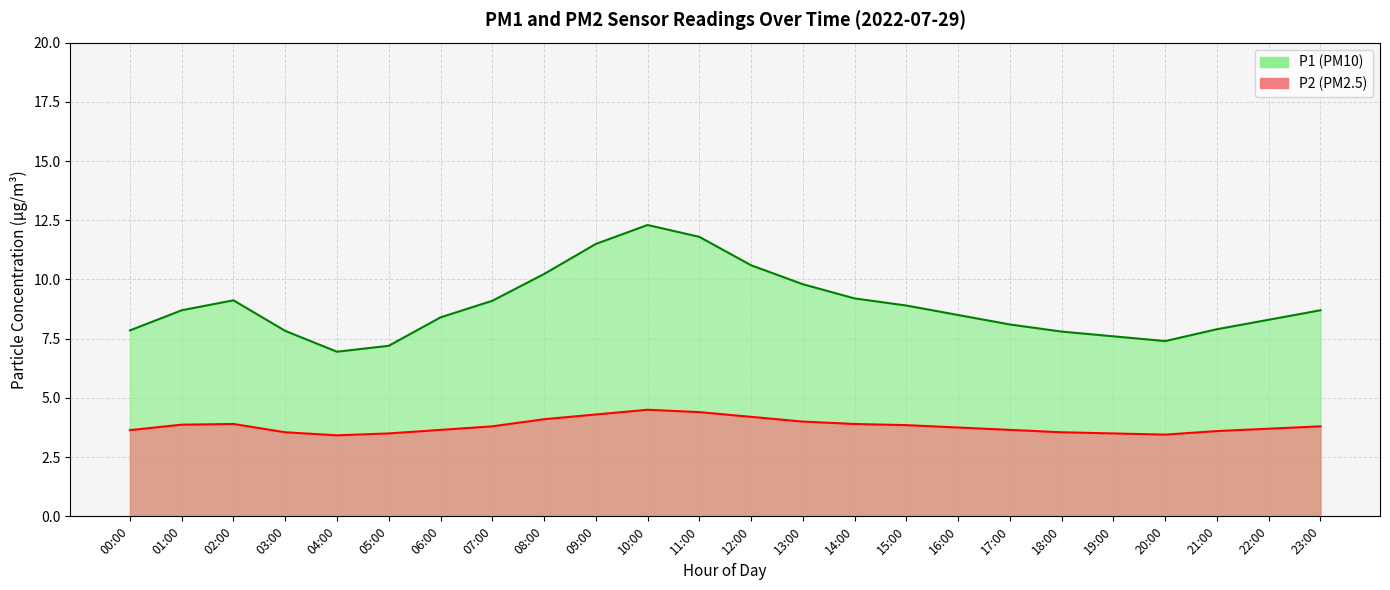

Is it true that P2 equals 1.2 at 12:00?

False